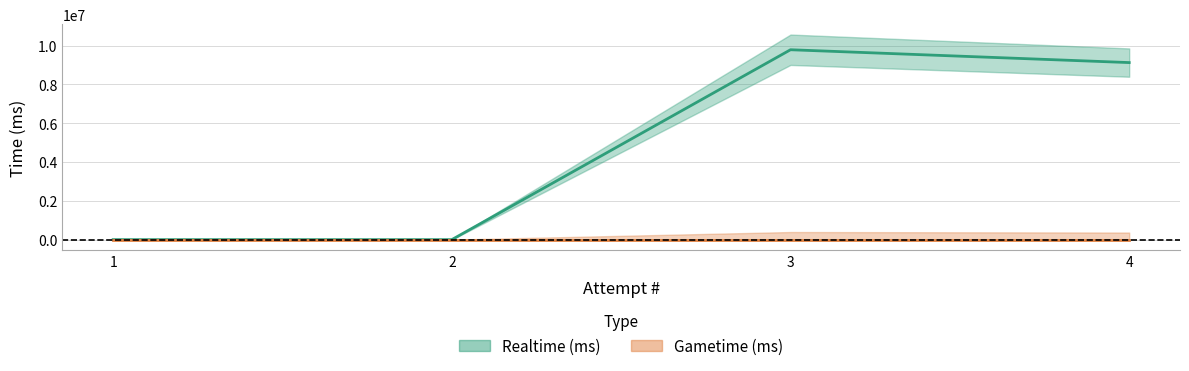

Where does the data first go above 9122600?

3